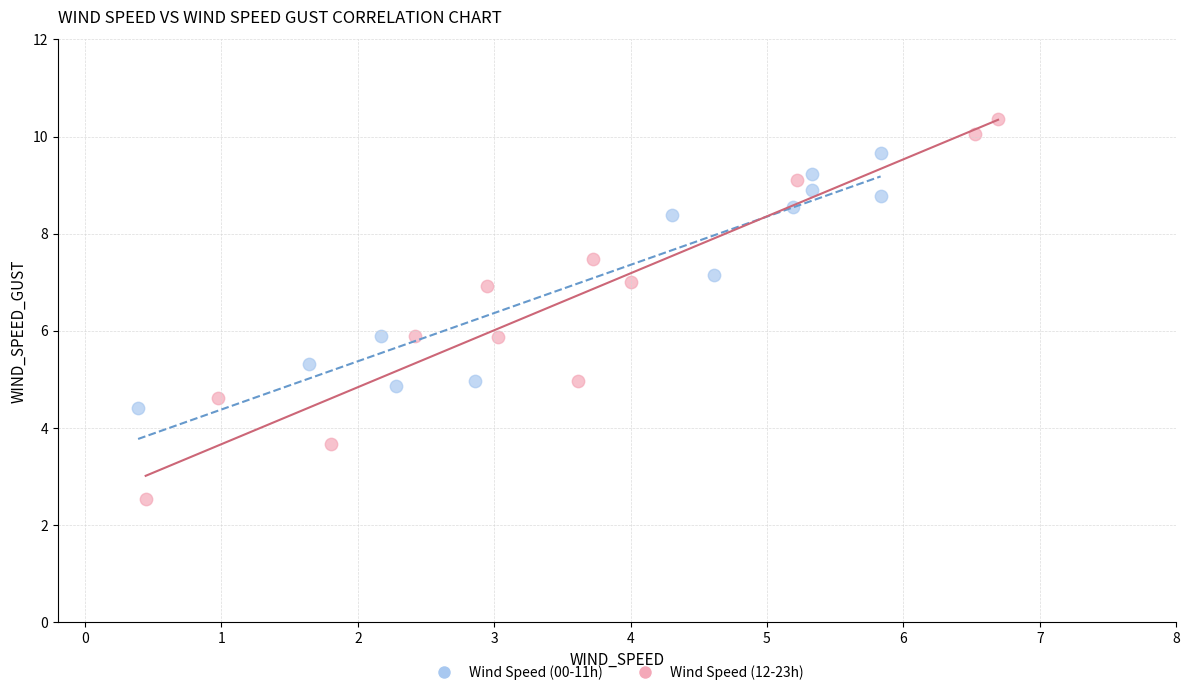

Which series reaches the minimum Y coordinate?

Wind Speed (12-23h)